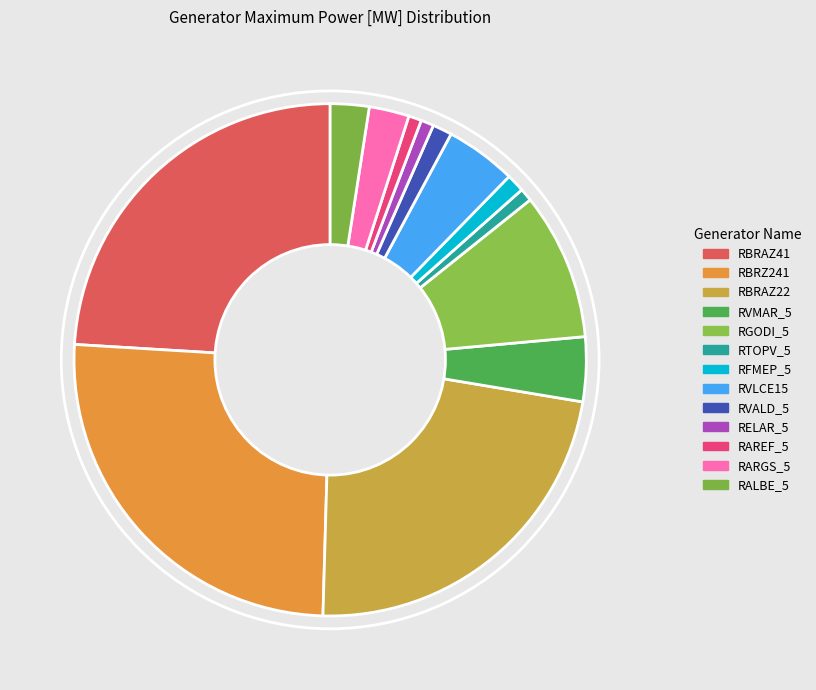

To the nearest percent, what portion does RVMAR_5 represent?

4%